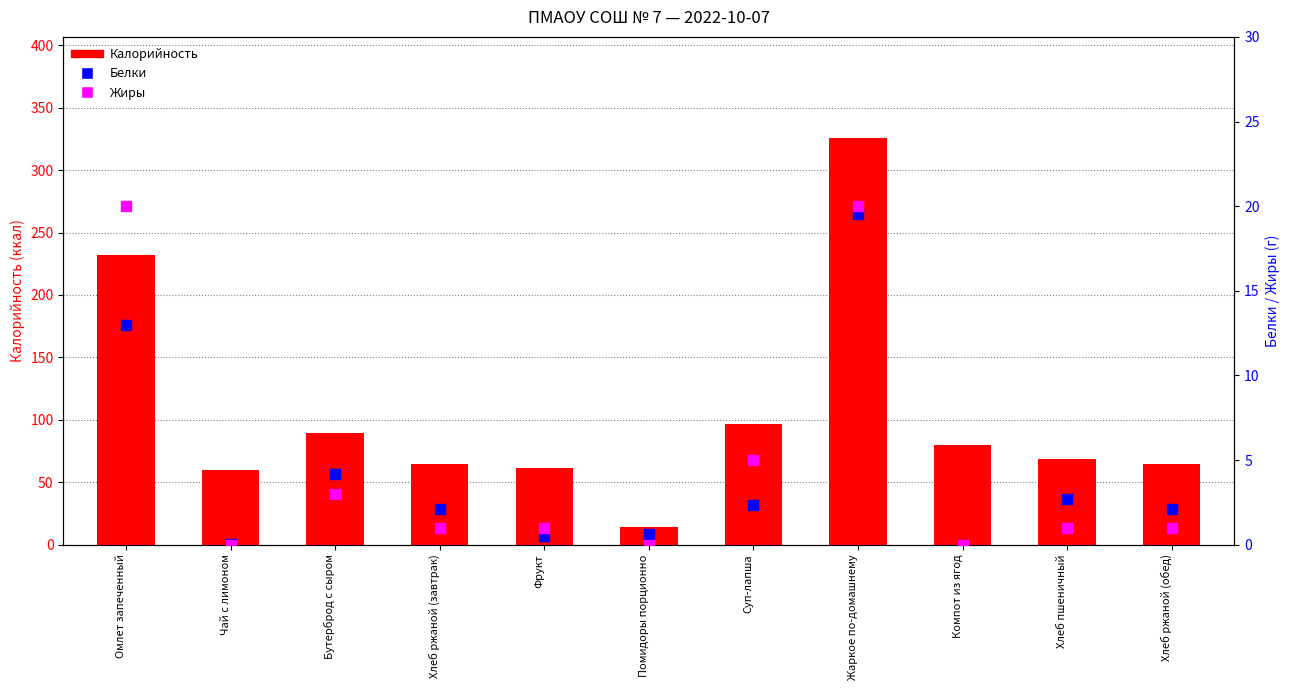

Which series has the widest spread of Y values?

Калорийность